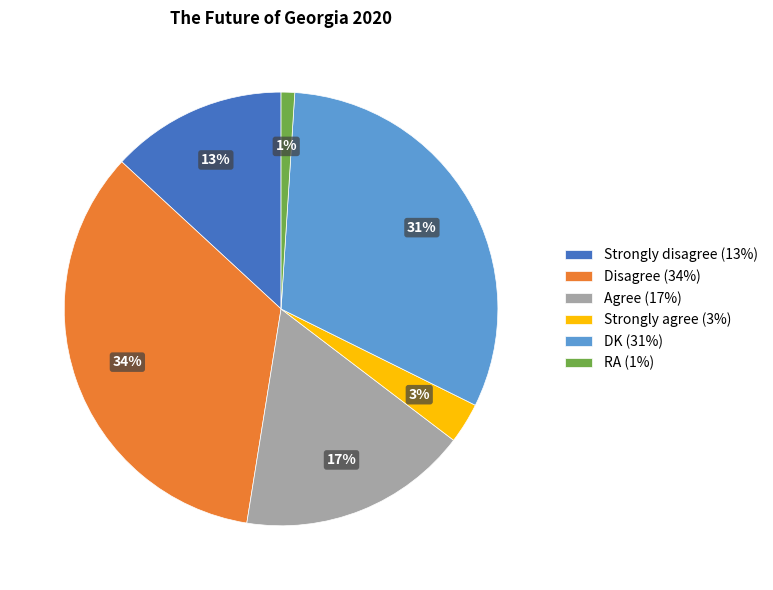

What percentage is the Agree slice, to the nearest percent?

17%